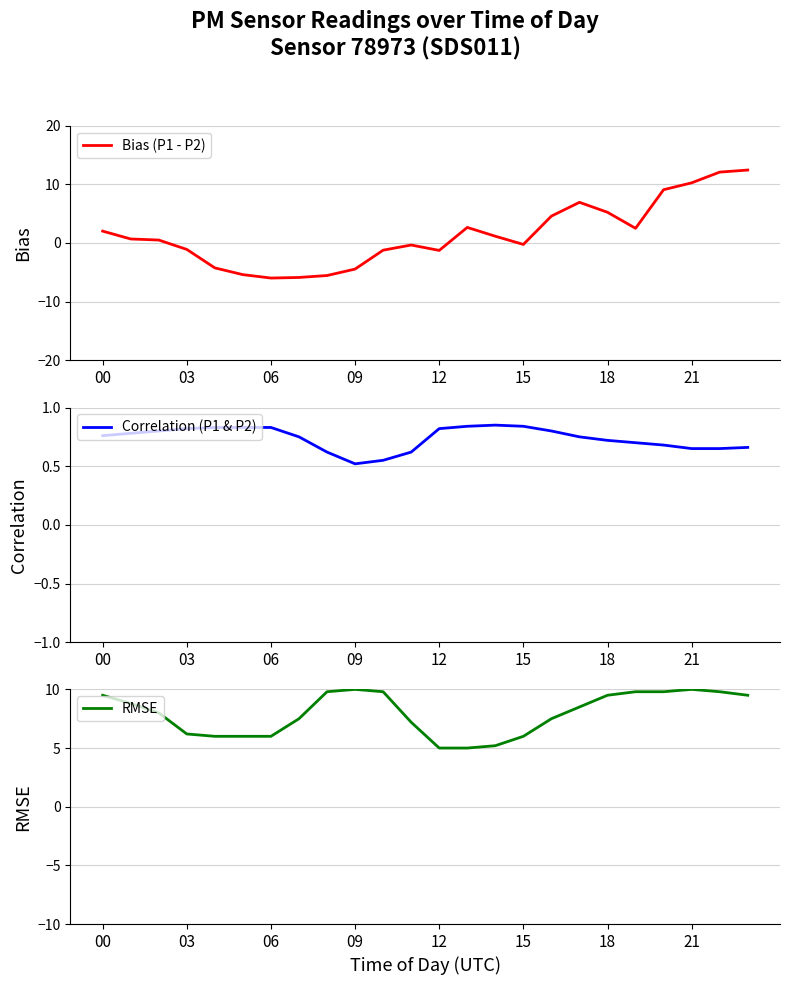

What is the greatest value displayed?

12.4